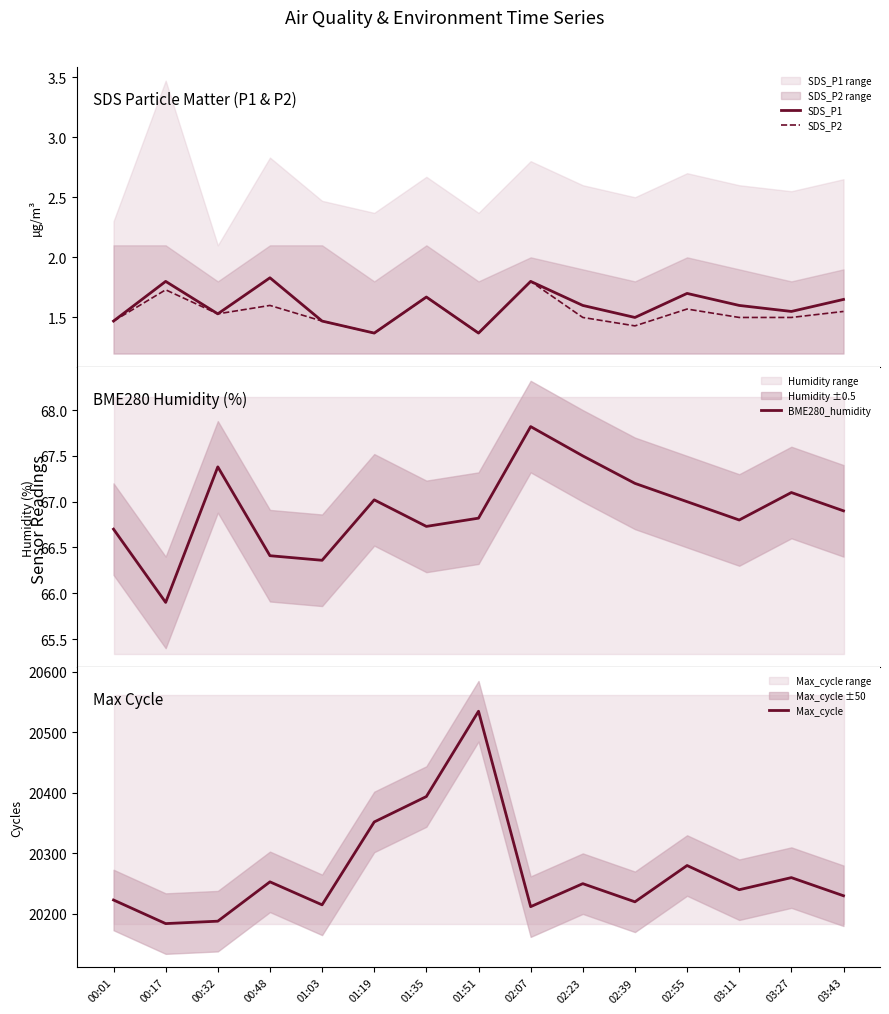

Reading left to right, list all the values displayed in this chart.

SDS_P1: 00:01=1.5	00:17=1.8	00:32=1.5	00:48=1.8	01:03=1.5	01:19=1.4	01:35=1.7	01:51=1.4	02:07=1.8	02:23=1.6	02:39=1.5	02:55=1.7	03:11=1.6	03:27=1.6	03:43=1.6
SDS_P2: 00:01=1.5	00:17=1.7	00:32=1.5	00:48=1.6	01:03=1.5	01:19=1.4	01:35=1.7	01:51=1.4	02:07=1.8	02:23=1.5	02:39=1.4	02:55=1.6	03:11=1.5	03:27=1.5	03:43=1.6
BME280_humidity: 00:01=66.7	00:17=65.9	00:32=67.4	00:48=66.4	01:03=66.4	01:19=67.0	01:35=66.7	01:51=66.8	02:07=67.8	02:23=67.5	02:39=67.2	02:55=67.0	03:11=66.8	03:27=67.1	03:43=66.9
Max_cycle: 00:01=20223.0	00:17=20184.0	00:32=20188.0	00:48=20253.0	01:03=20215.0	01:19=20352.0	01:35=20394.0	01:51=20535.0	02:07=20212.0	02:23=20250.0	02:39=20220.0	02:55=20280.0	03:11=20240.0	03:27=20260.0	03:43=20230.0